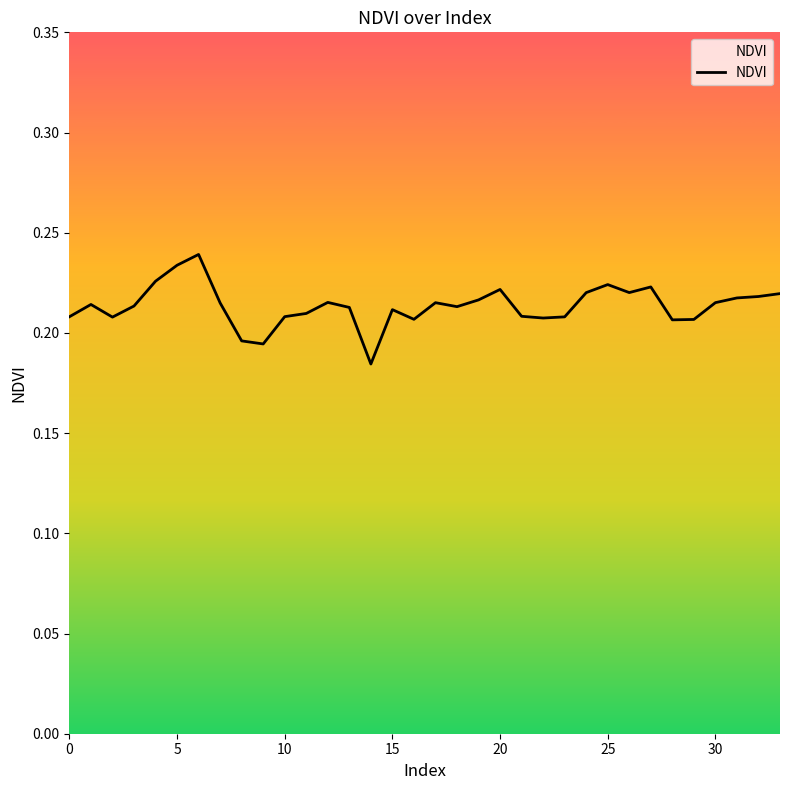

Is this an area chart (filled region under the line)?

Yes